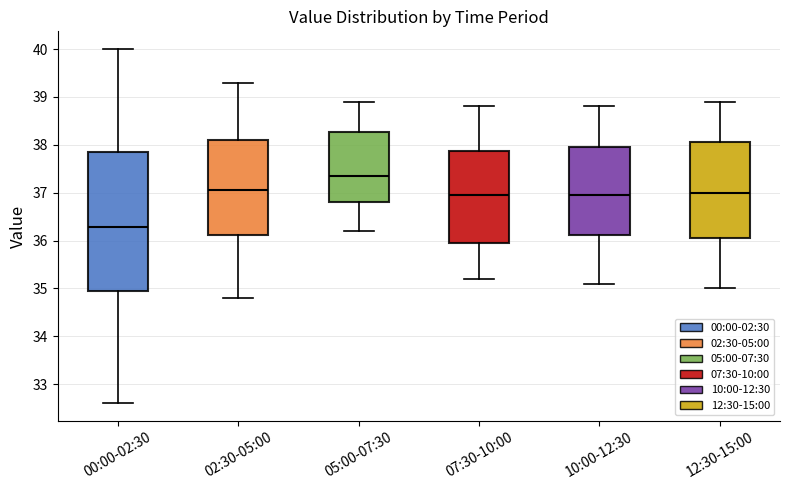

Reading left to right, transcribe this box plot: for each box, give where its median line is, the range the box spans, and where its two whiskers end, as read against the y-axis. The values are not printed on the chart, so give them approximately, as read against the axis.

00:00-02:30: median 36.3, box 35.0 to 37.8, whiskers 32.6 to 40.0
02:30-05:00: median 37.1, box 36.1 to 38.1, whiskers 34.8 to 39.3
05:00-07:30: median 37.4, box 36.8 to 38.3, whiskers 36.2 to 38.9
07:30-10:00: median 37.0, box 36.0 to 37.9, whiskers 35.2 to 38.8
10:00-12:30: median 37.0, box 36.1 to 38.0, whiskers 35.1 to 38.8
12:30-15:00: median 37.0, box 36.1 to 38.1, whiskers 35.0 to 38.9